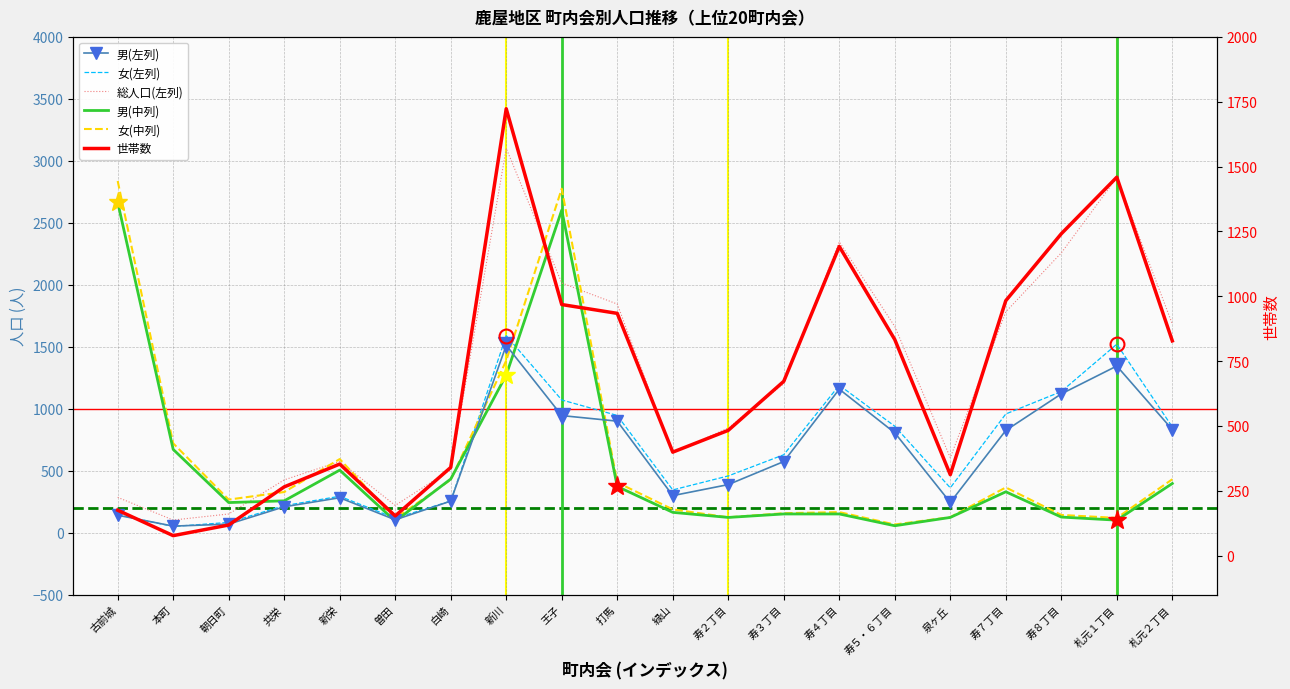

Is the value of 男(中列) at 王子 greater than the value of 女(鹿屋地区左) at 古前城?

Yes